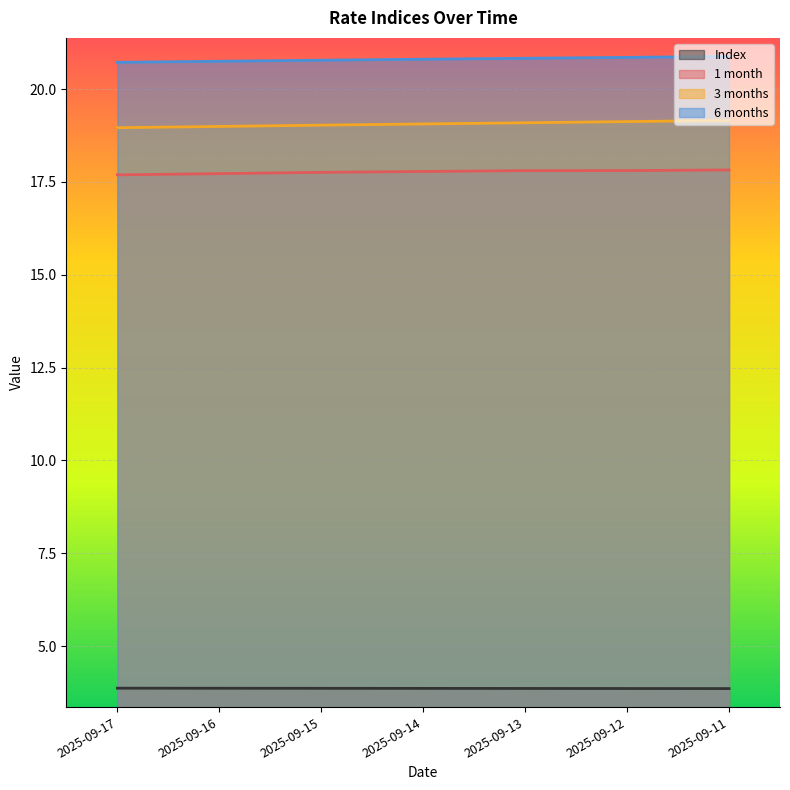

What is the average value of the 3 months series?

19.1